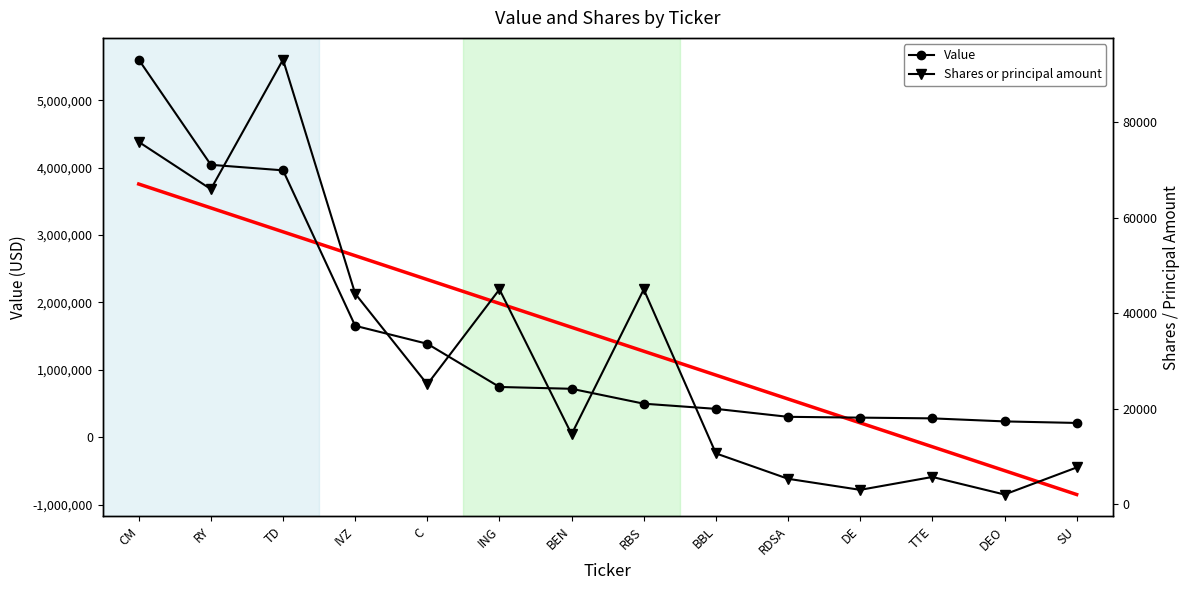

Is it true that Shares or principal amount equals 66000 at RY?

True